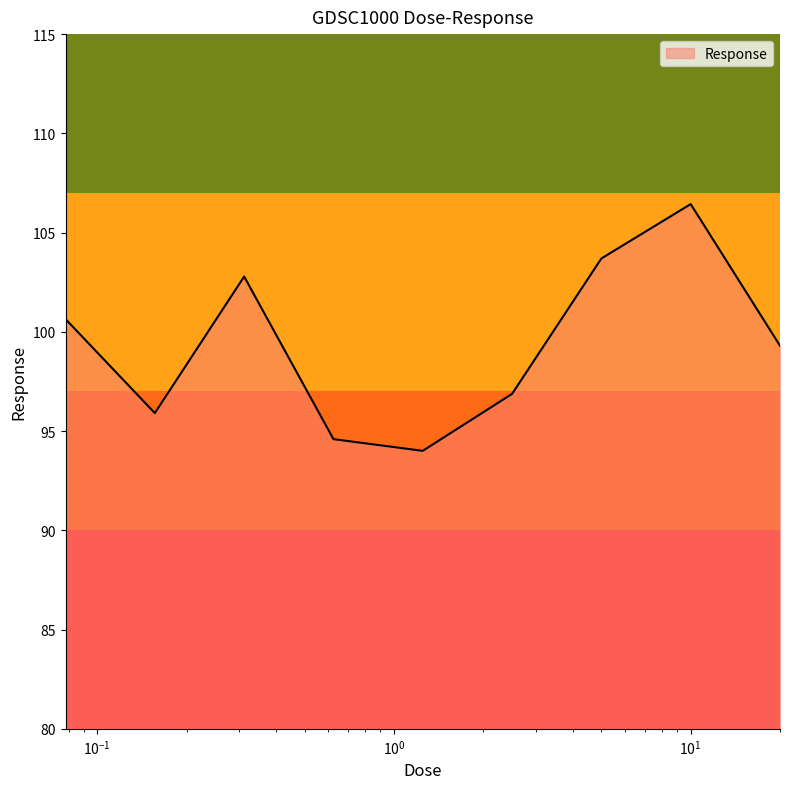

What is the smallest value displayed?

94.0